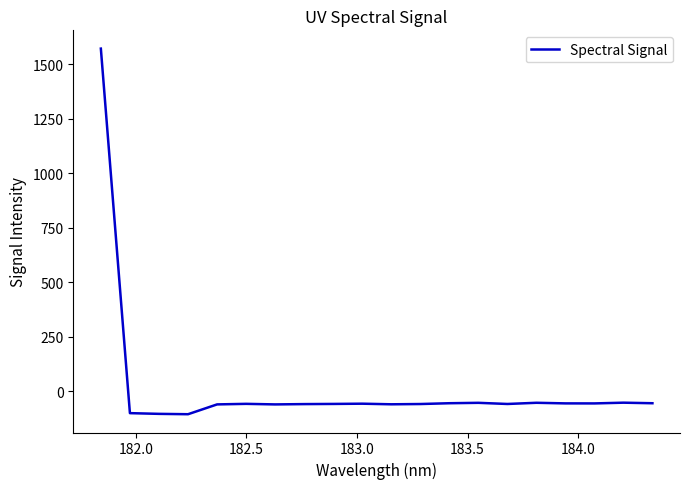

Is this an area chart (filled region under the line)?

No